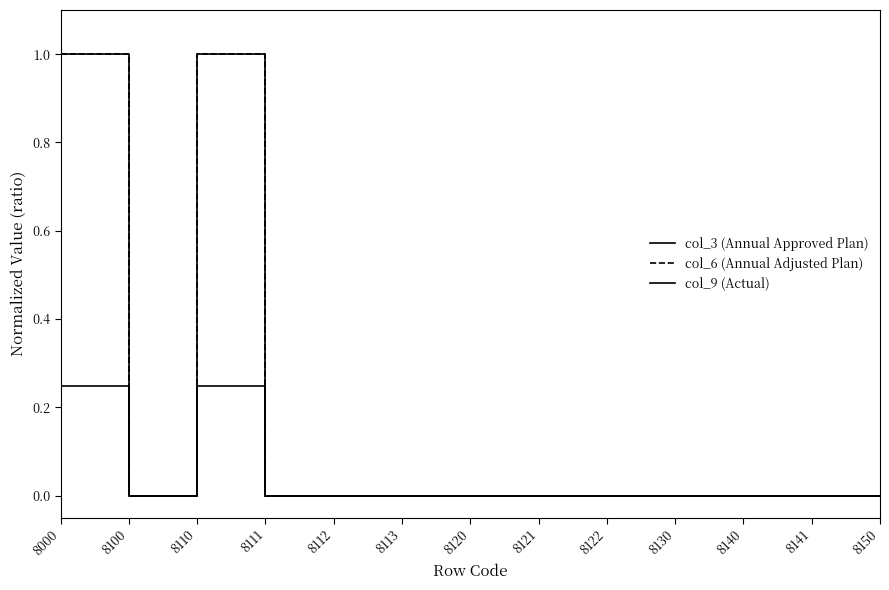

True or false: col_6 (Annual Adjusted Plan) and col_3 (Annual Approved Plan) cross at least once.

False